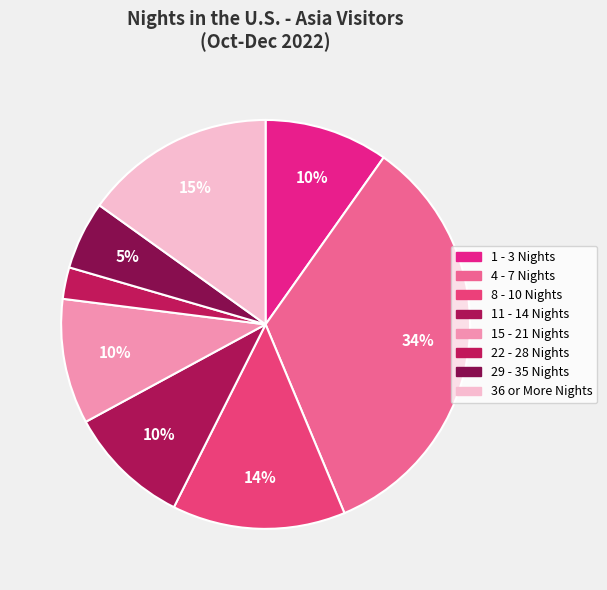

What percentage is NOT represented by 15 - 21 Nights?

90.1%